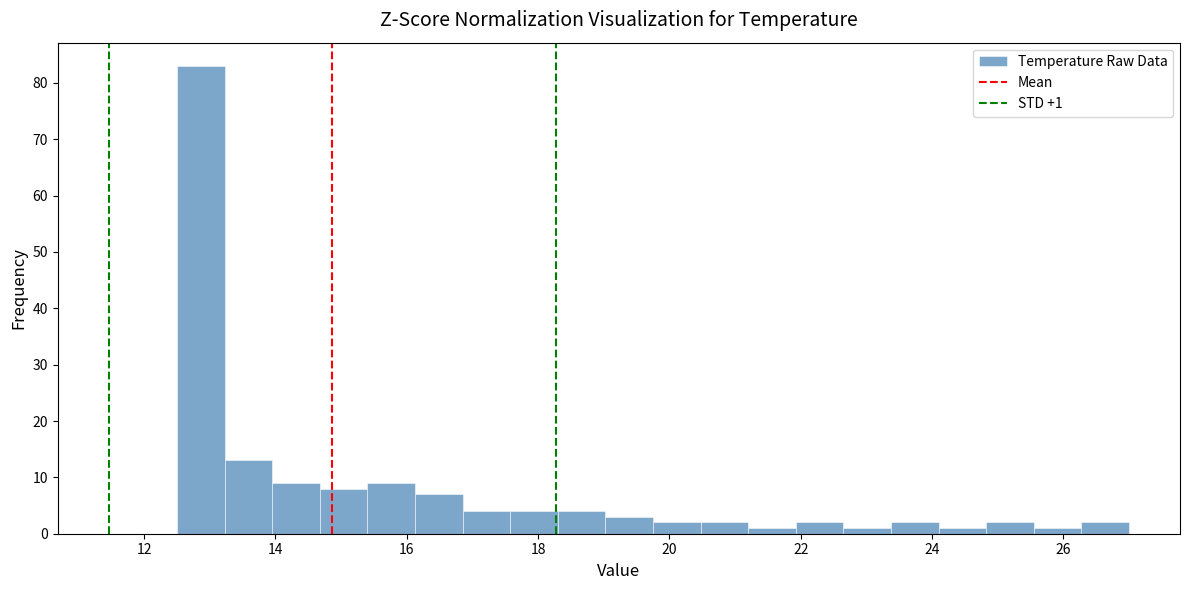

Read against the x-axis, roughly where is the centre of the tallest bar?

12.8